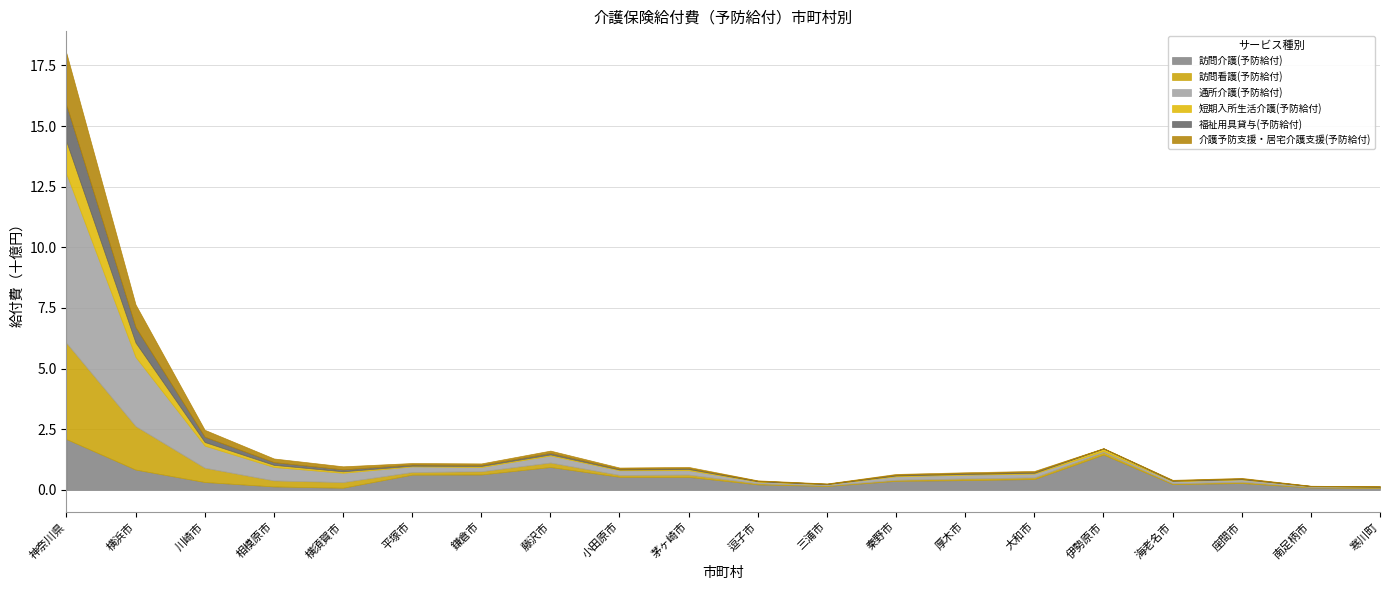

What is the total value across all series at 神奈川県?

18.0